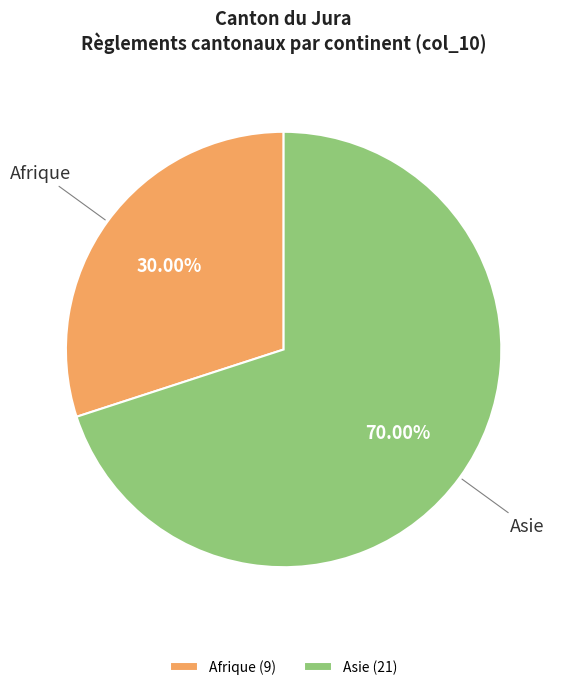

How many slices are in this pie chart?

2